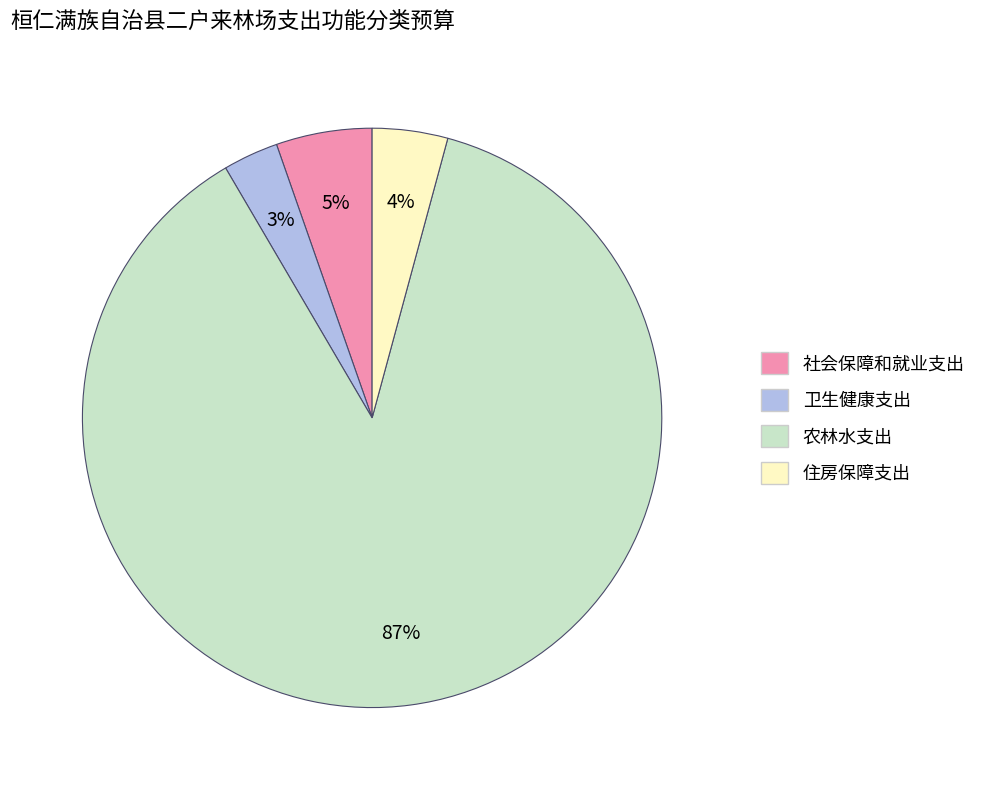

To the nearest percent, what is the difference between the 社会保障和就业支出 and 住房保障支出 slice percentages?

1%